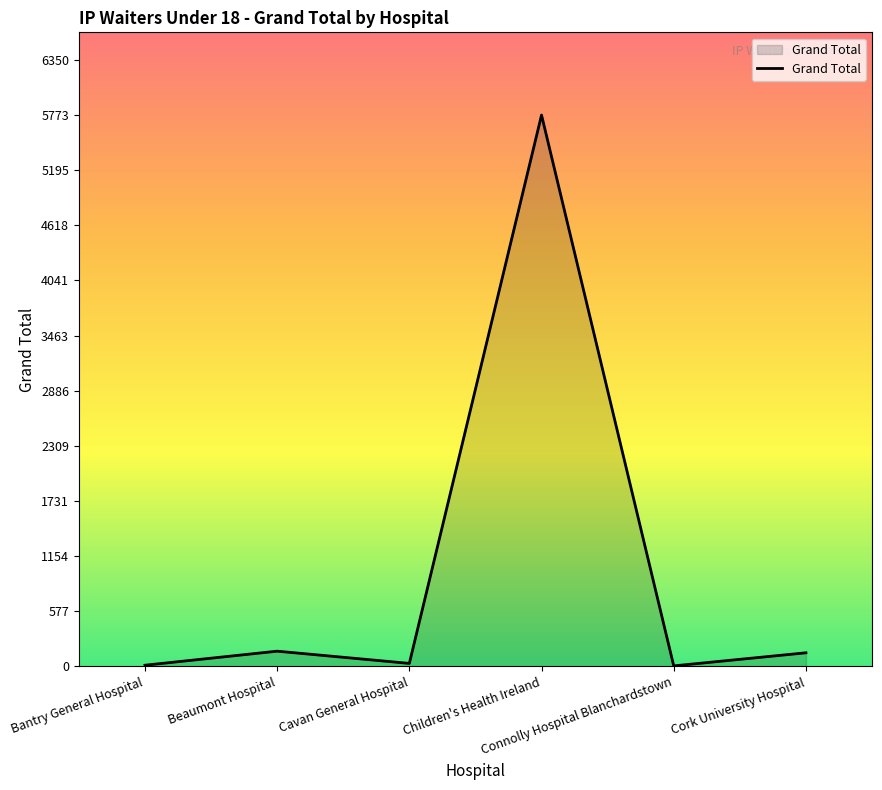

How many interior local valleys (lower than both neighbors) does the data have?

2